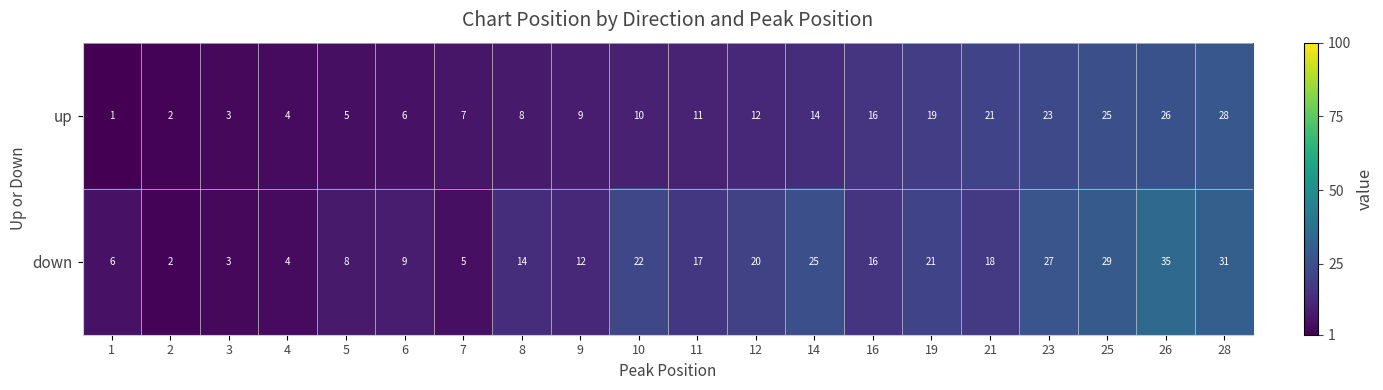

List the labels in order of down value, smallest first.

2, 3, 4, 7, 1, 5, 6, 9, 8, 16, 11, 21, 12, 19, 10, 14, 23, 25, 28, 26